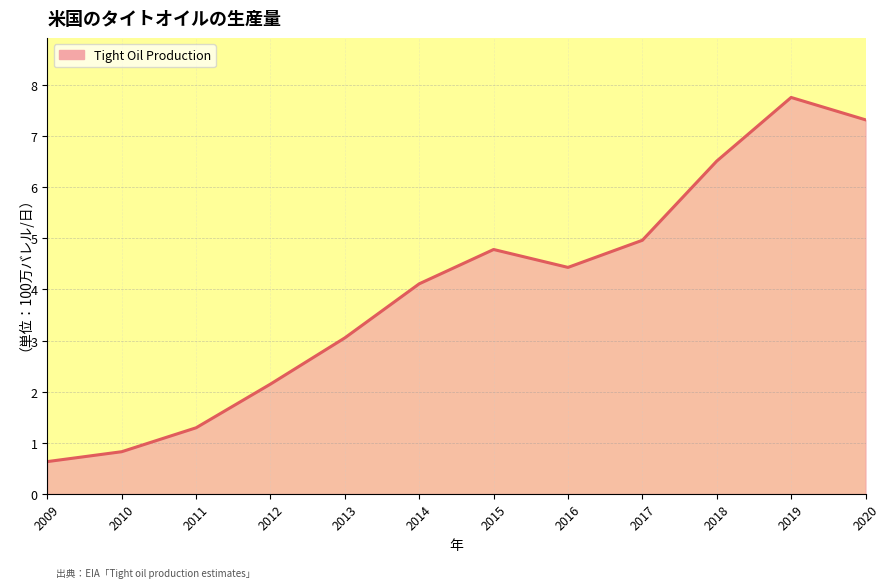

What is the change in value from 2015 to 2020?

+2.5